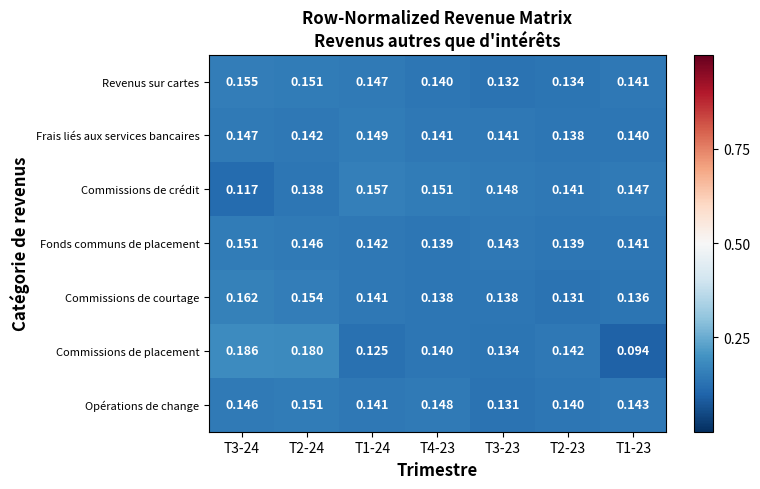

How many categories are shown in the chart?

7